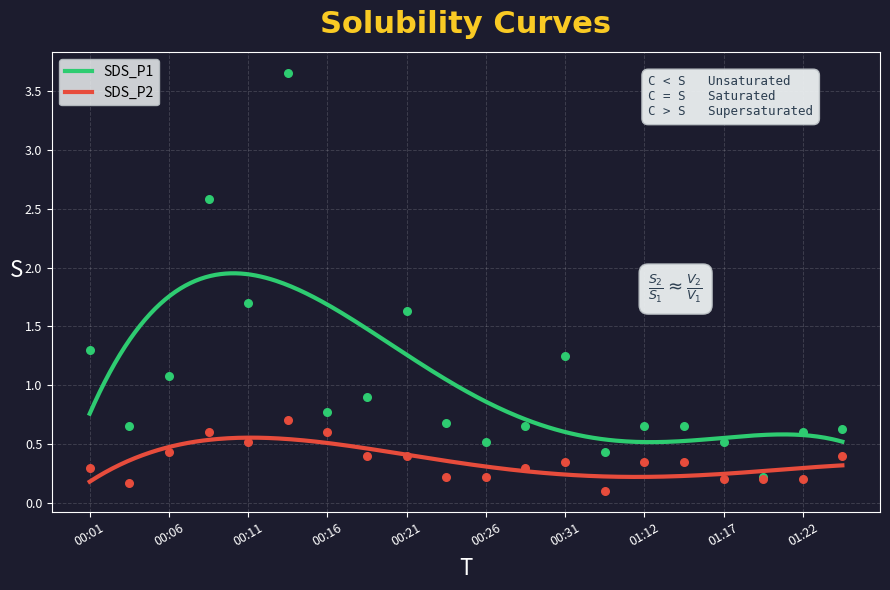

Which series has the largest total across all categories?

SDS_P1